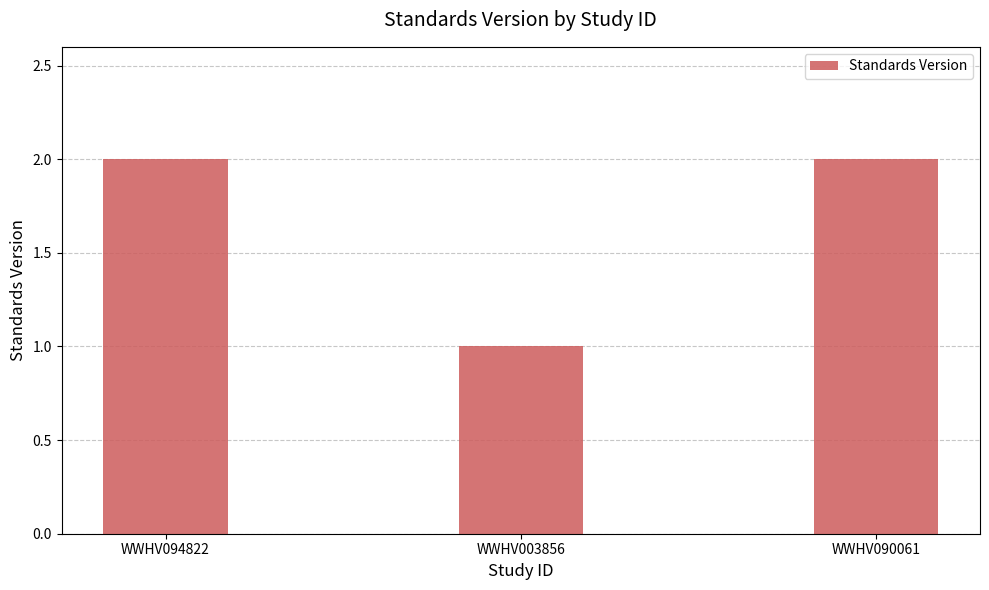

At which category does the chart reach its minimum across all series?

WWHV003856